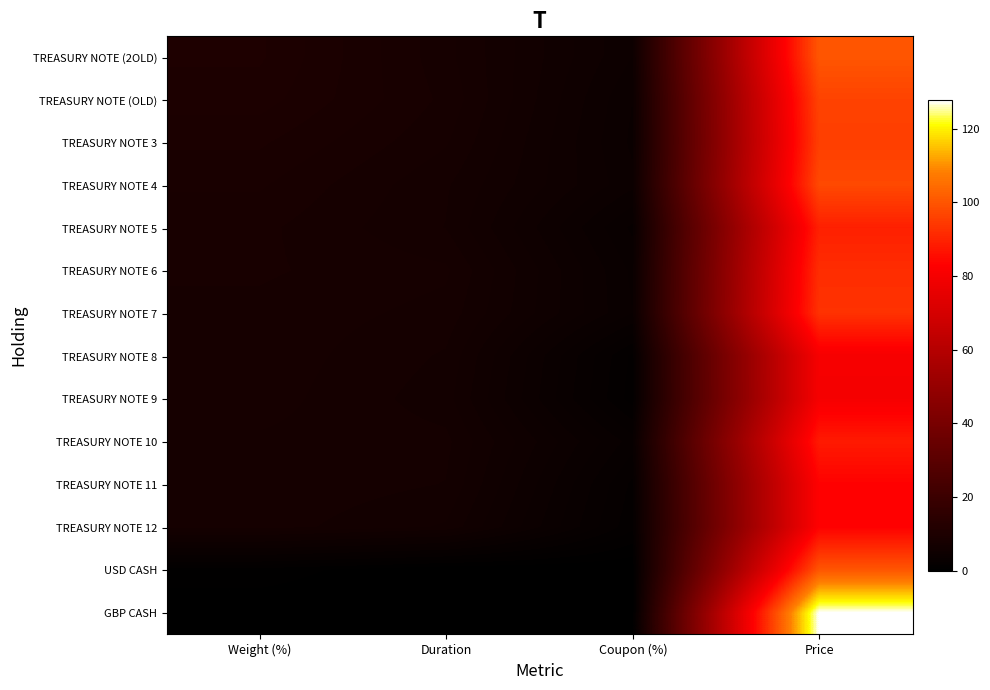

At which category is the sum across all series the highest?

Price